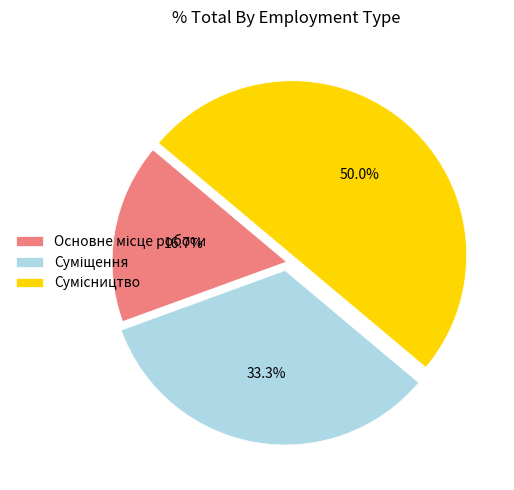

Rank the categories by value from lowest to highest.

Основне місце роботи, Суміщення, Сумісництво